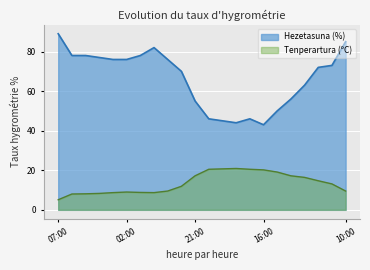

Rank the series by their maximum value, from highest to lowest.

Hezetasuna (%), Tenperartura (ºC)